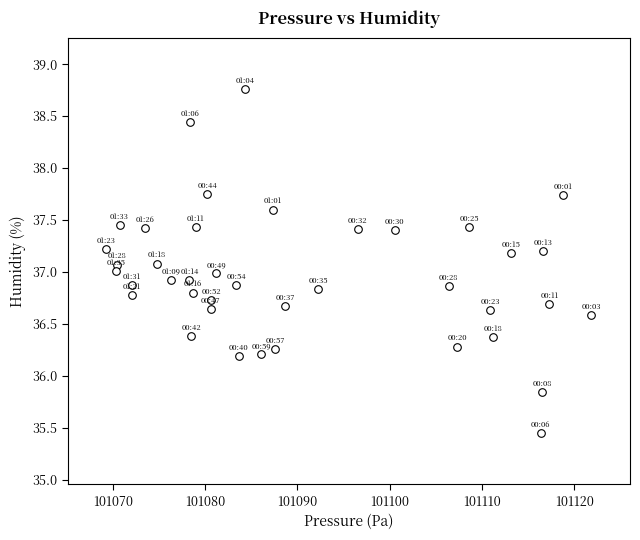

What is the range of Y values (max minus min)?

3.3